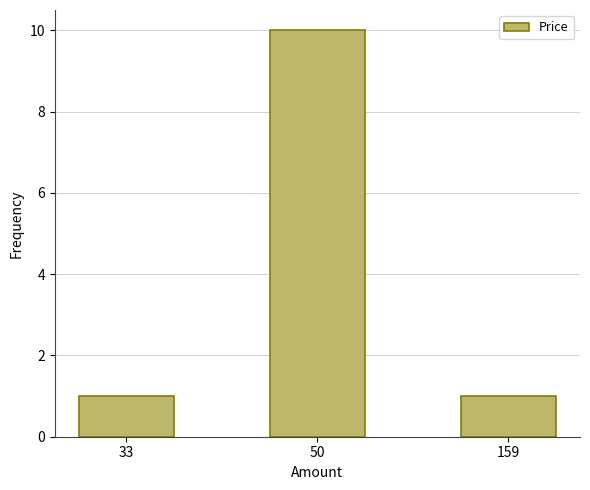

At which category does the chart reach its peak across all series?

50